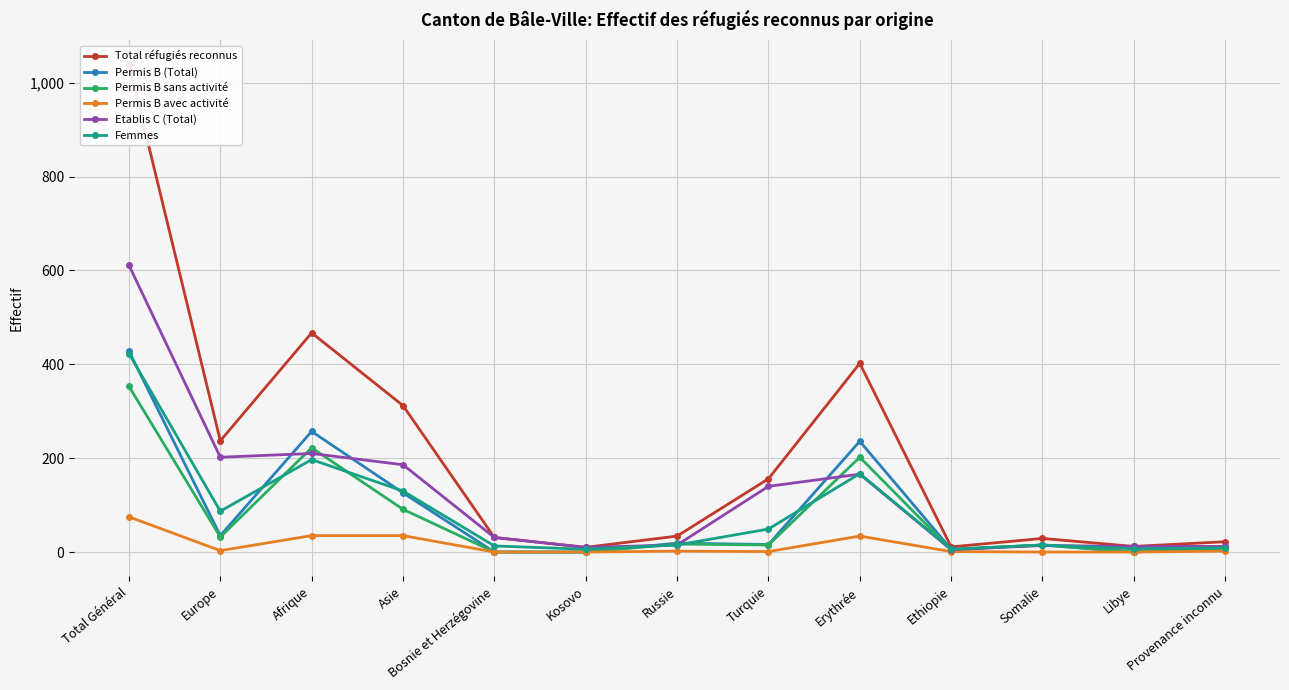

What is the sum of the Permis B sans activité values at Turquie and Provenance inconnu?

23